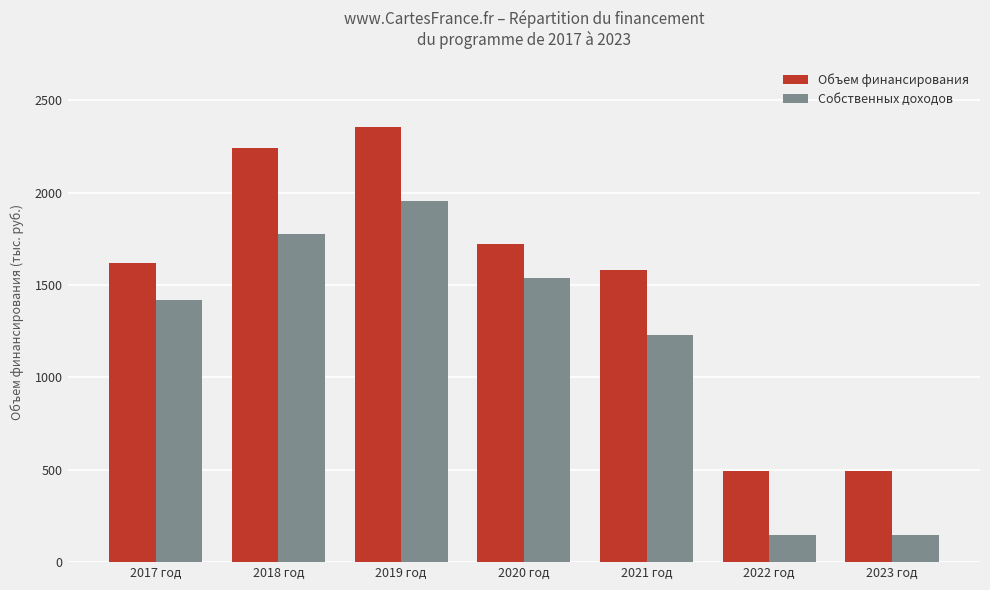

What is the difference between the highest and lowest values at 2021 год?

350.0